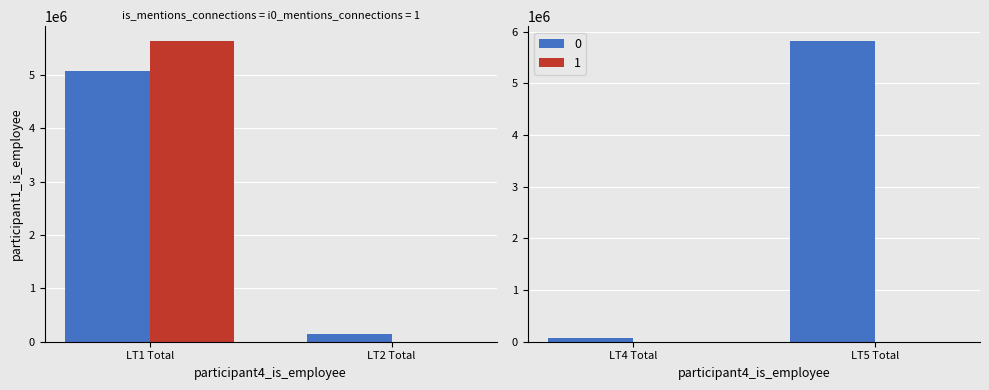

What is the average value of the 1 series?

1407305.2